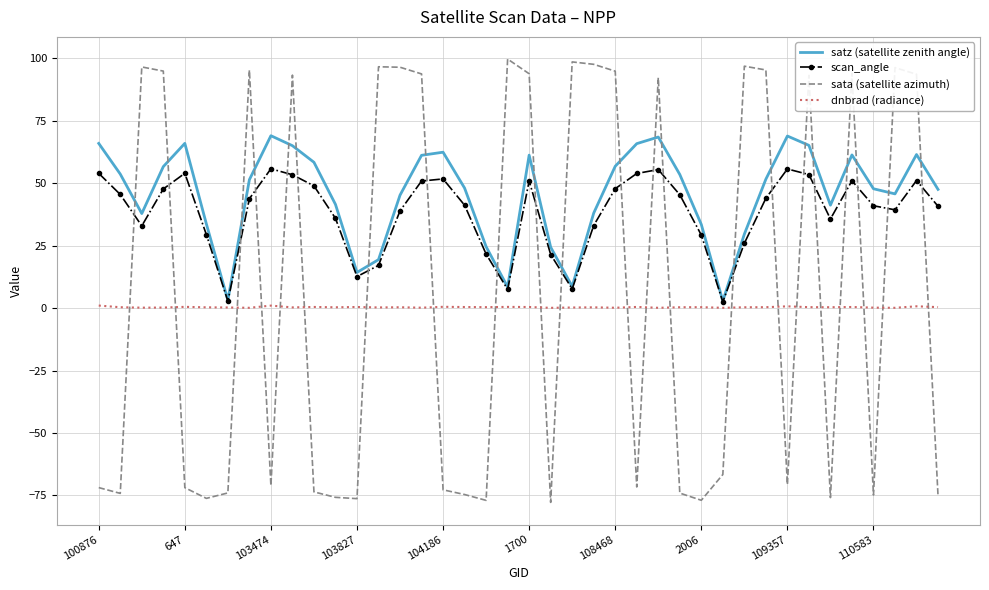

List the series in order of their peak value, lowest first.

dnbrad (radiance), scan_angle, satz (satellite zenith angle), sata (satellite azimuth)